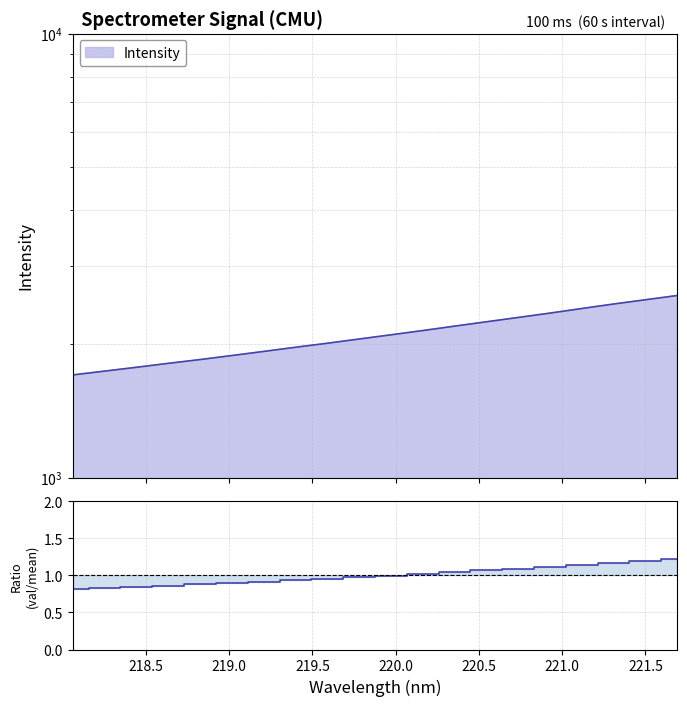

Is it true that the value at 16 is 0.3?

False